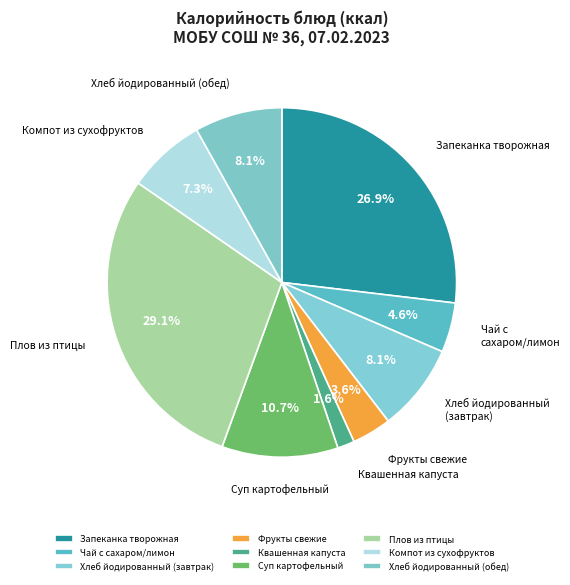

What percentage is the Хлеб йодированный (обед) slice, to the nearest percent?

8%